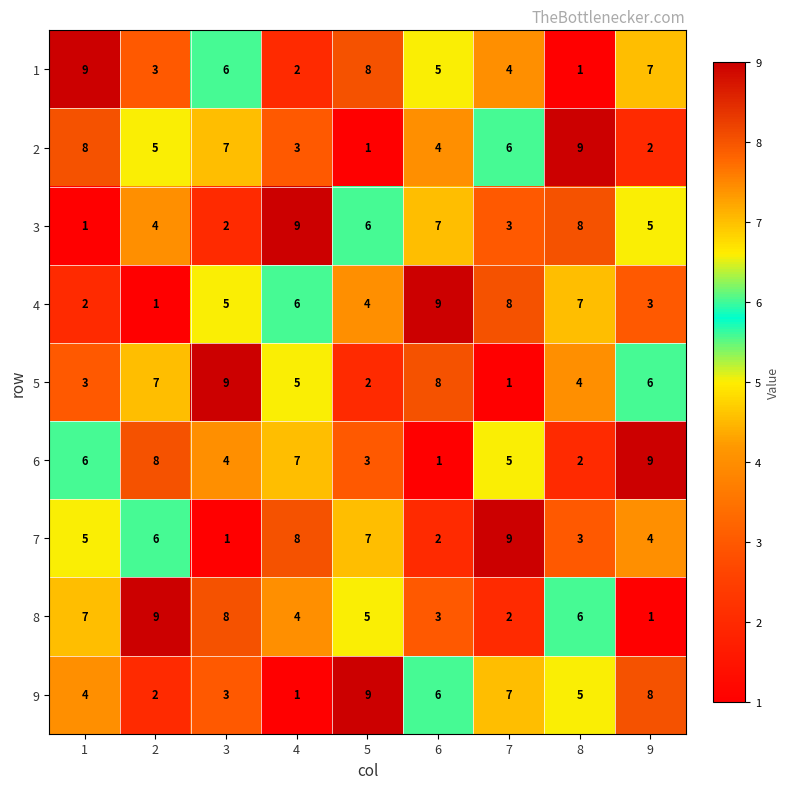

The 3 series shows 8 at 8. True or false?

True